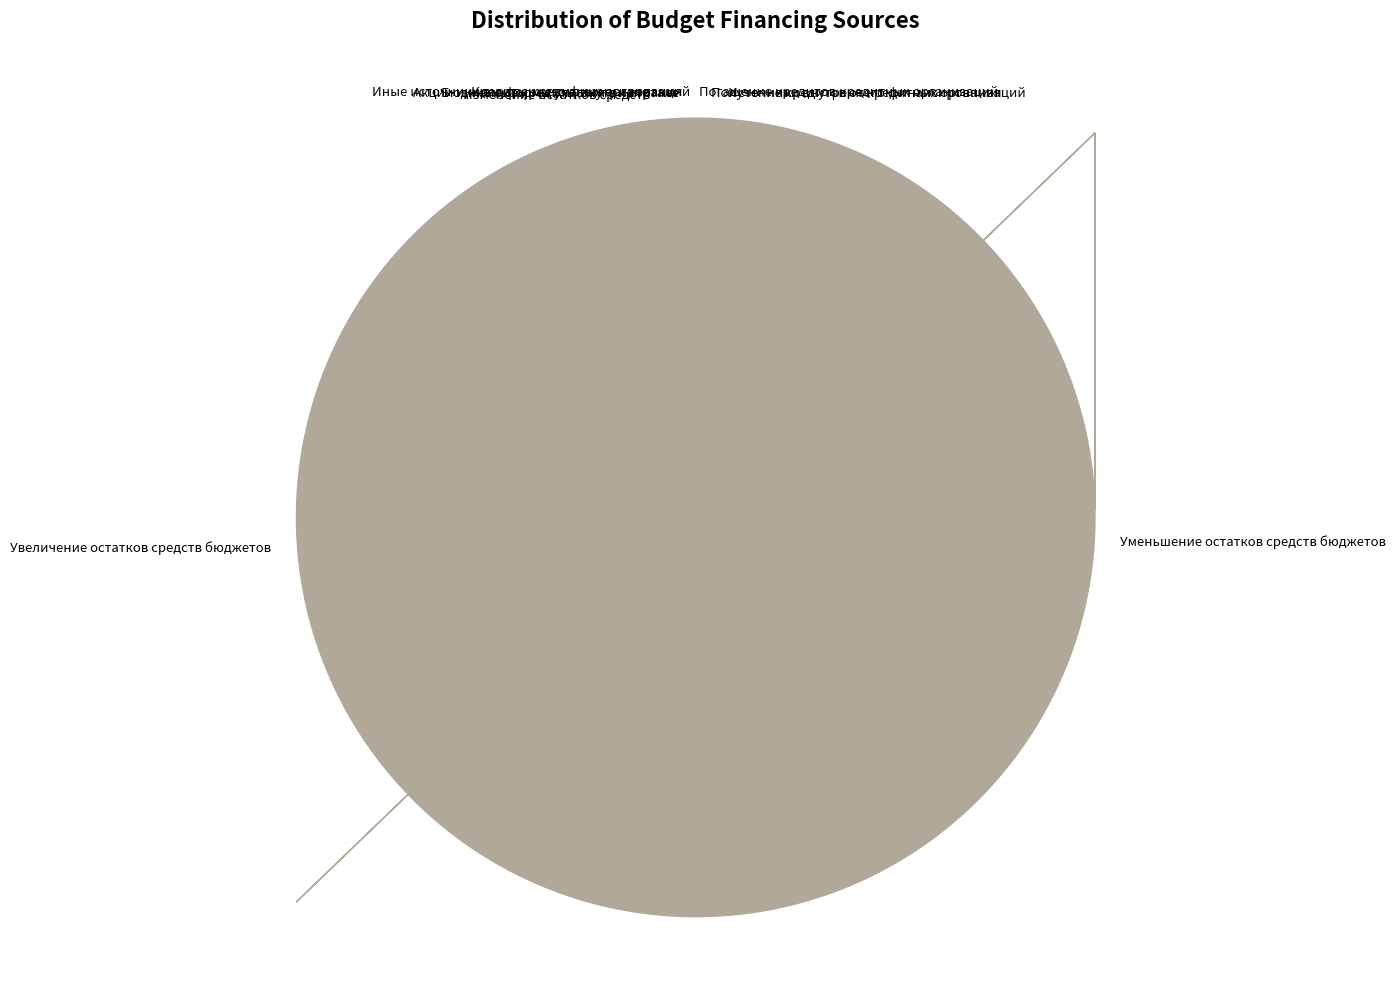

Does Уменьшение остатков средств бюджетов represent more than half of the total?

No